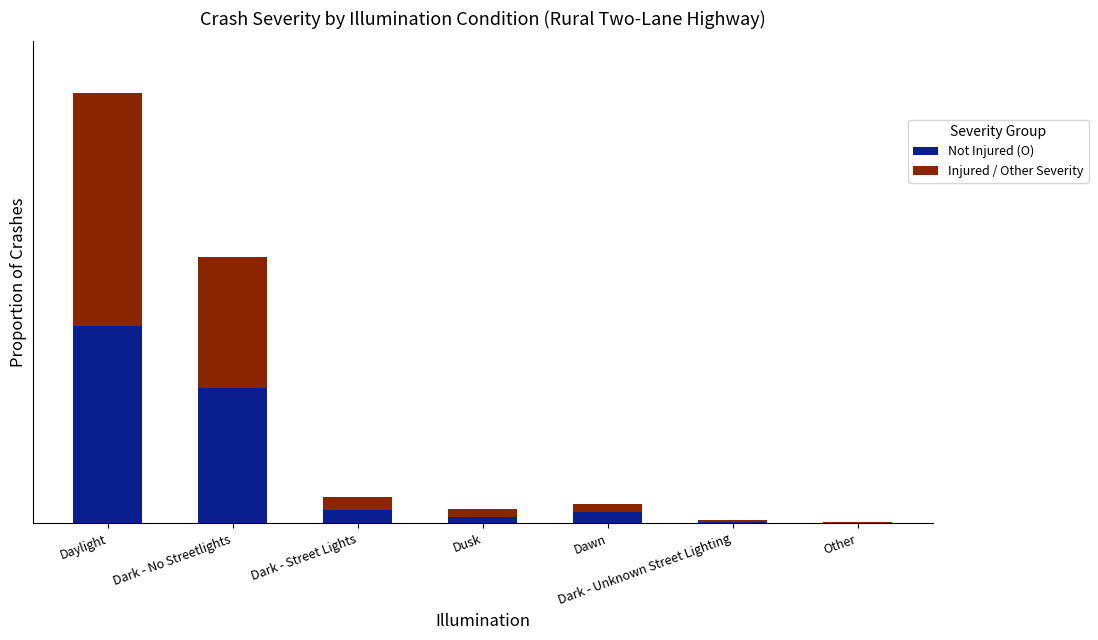

Which series has the widest spread of values?

Injured / Other Severity